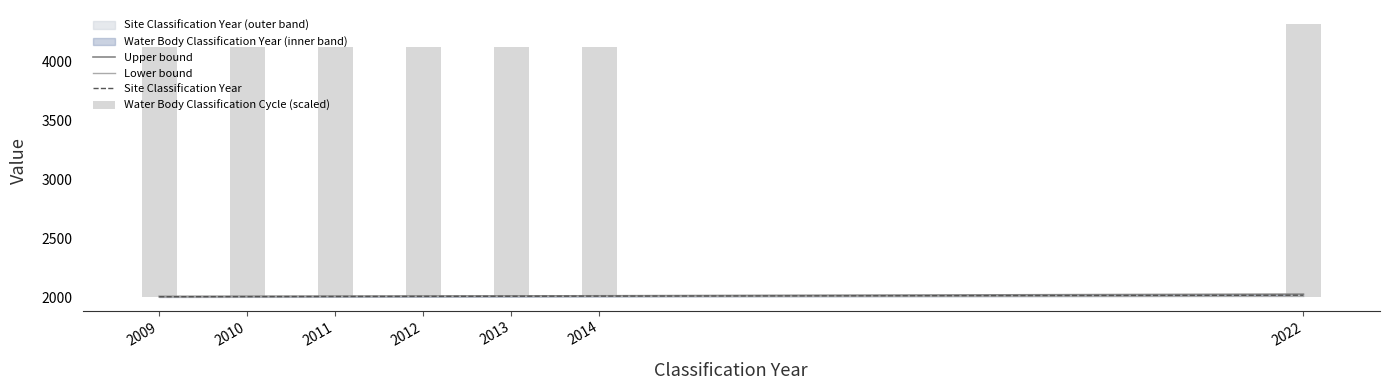

What is the sum of the Lower bound values at 2010 and 2014?

4018